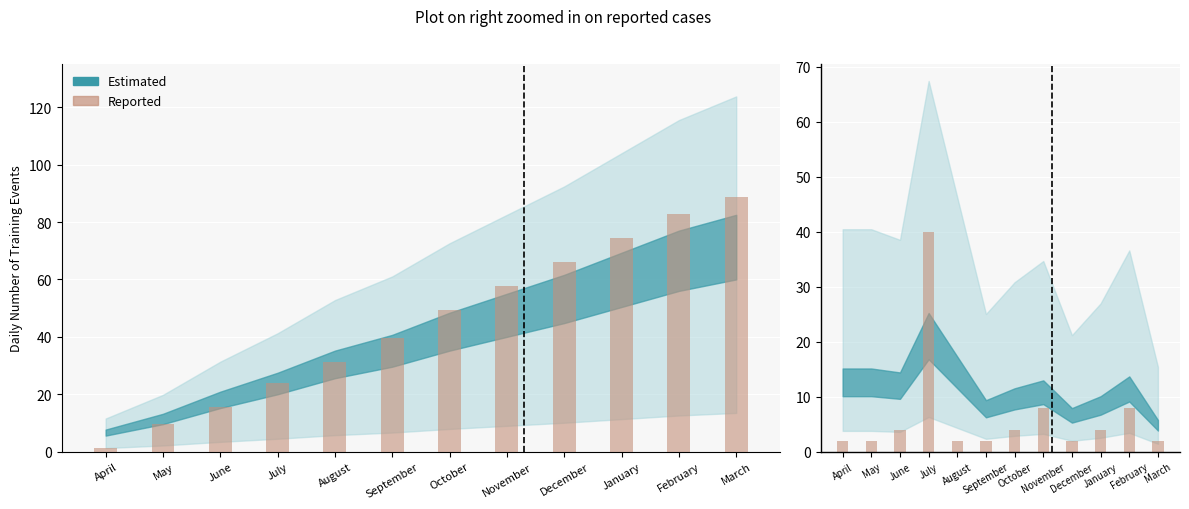

Between September and October, which is larger?

October